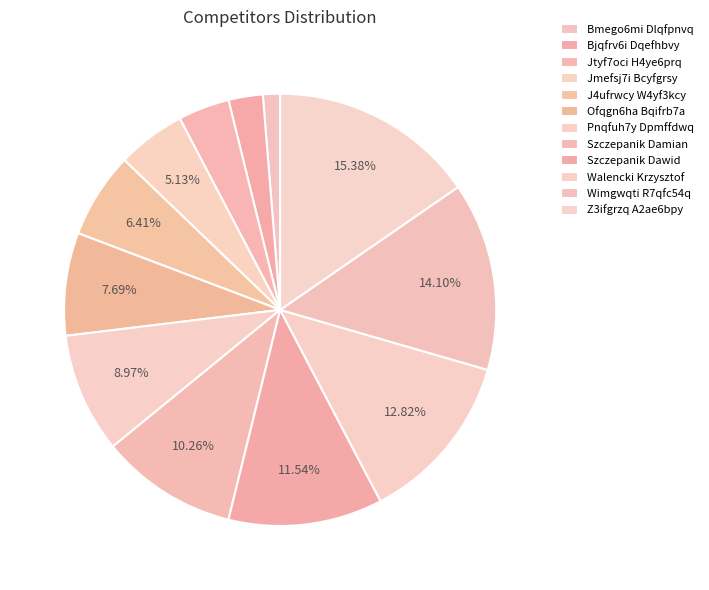

What percentage is the Jmefsj7i Bcyfgrsy slice, to the nearest percent?

5%